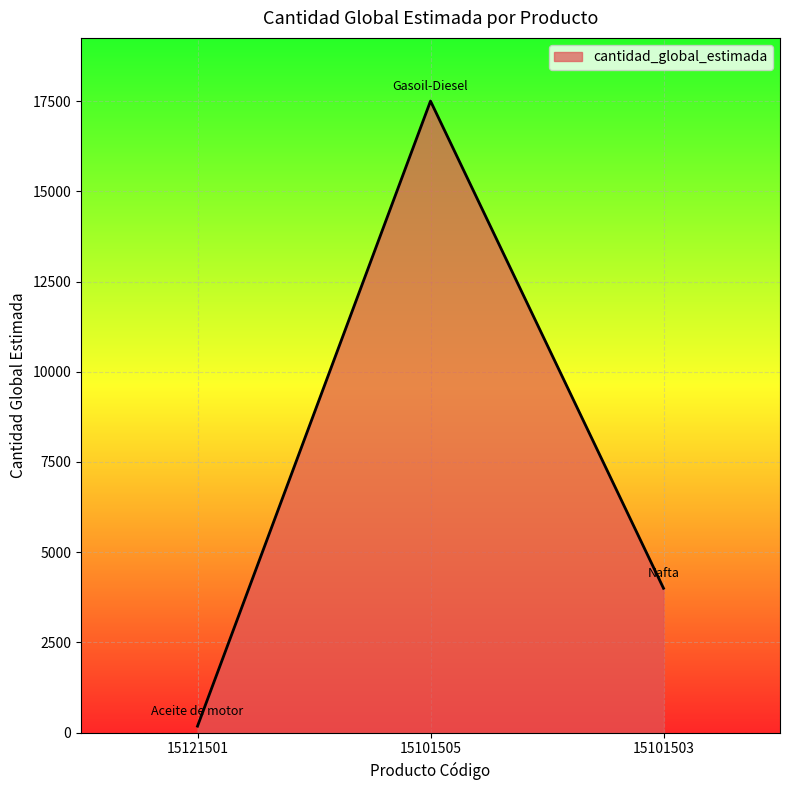

Reading left to right, extract all data points from this chart.

15121501=180	15101505=17500	15101503=4000